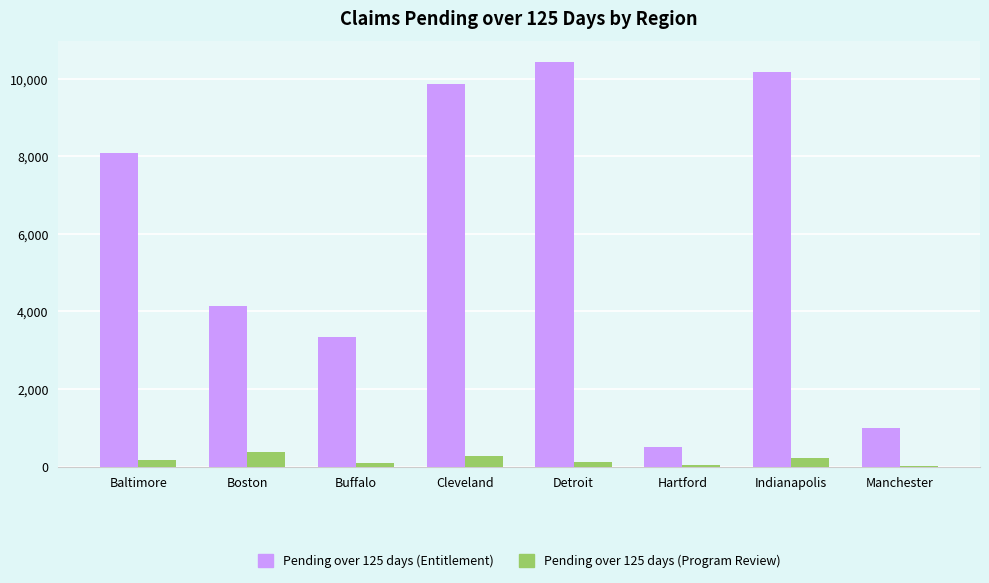

Does the chart contain stacked bars?

No